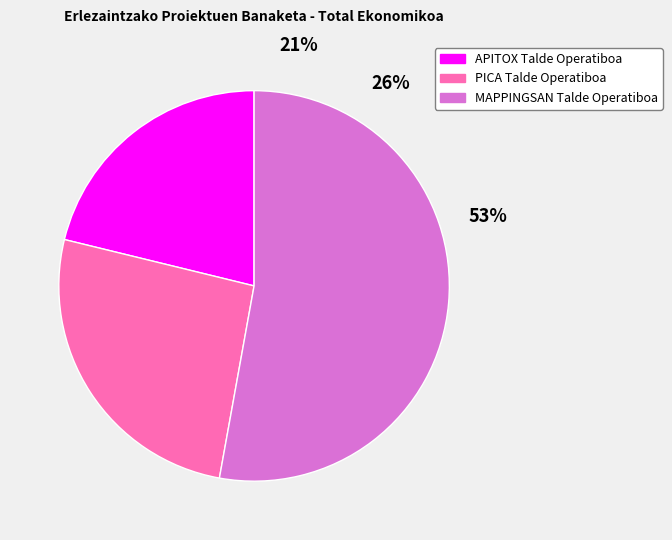

What percentage is the PICA Talde Operatiboa slice, to the nearest percent?

26%